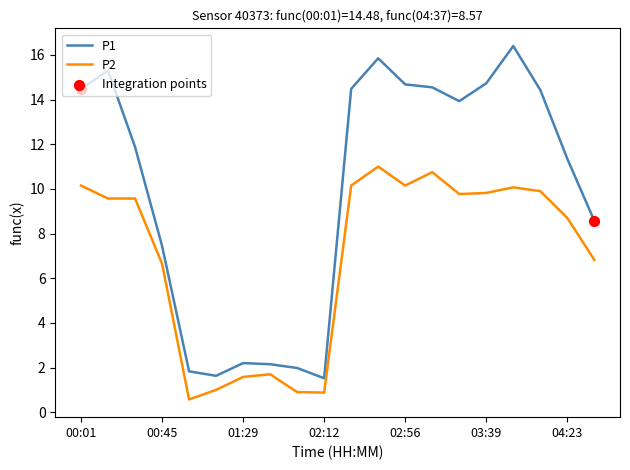

Which series has the largest total across all categories?

P1